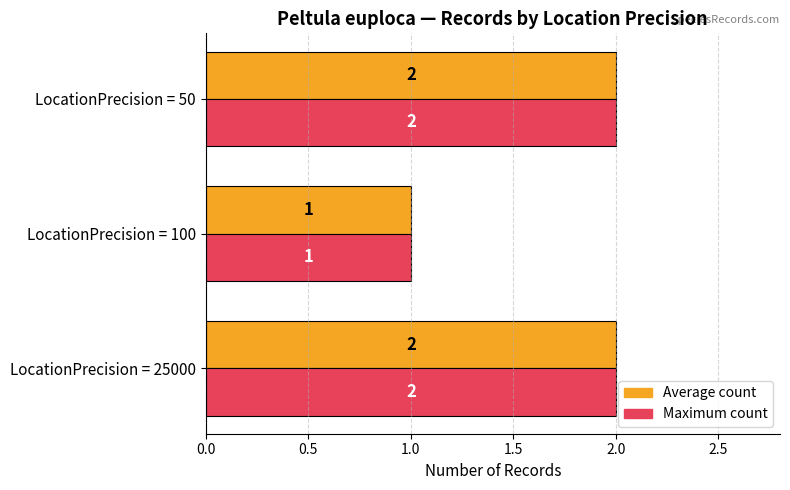

Is the value of Maximum count at LocationPrecision = 100 greater than the value of Average count at LocationPrecision = 50?

No